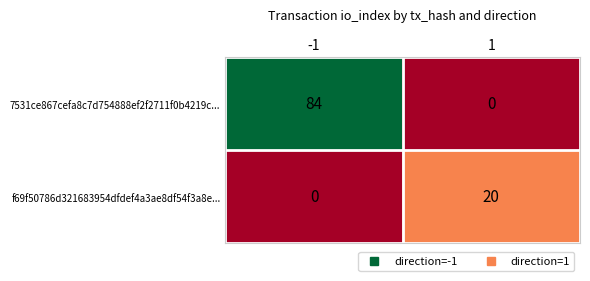

List the labels in order of 7531ce867cefa8c7d754888ef2f2711f0b4219c... value, smallest first.

1, -1